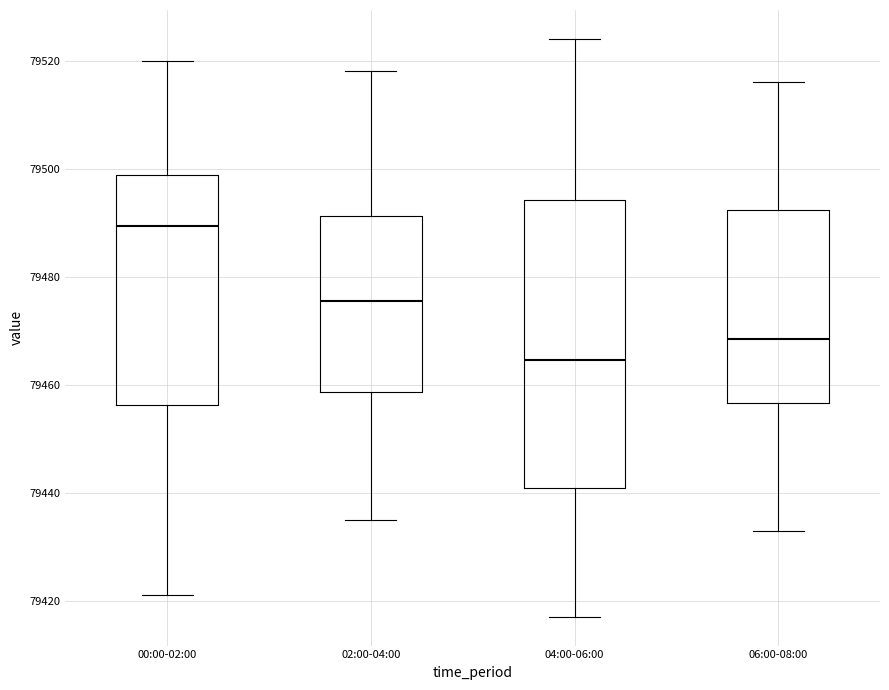

Which box has the lowest median line?

04:00-06:00